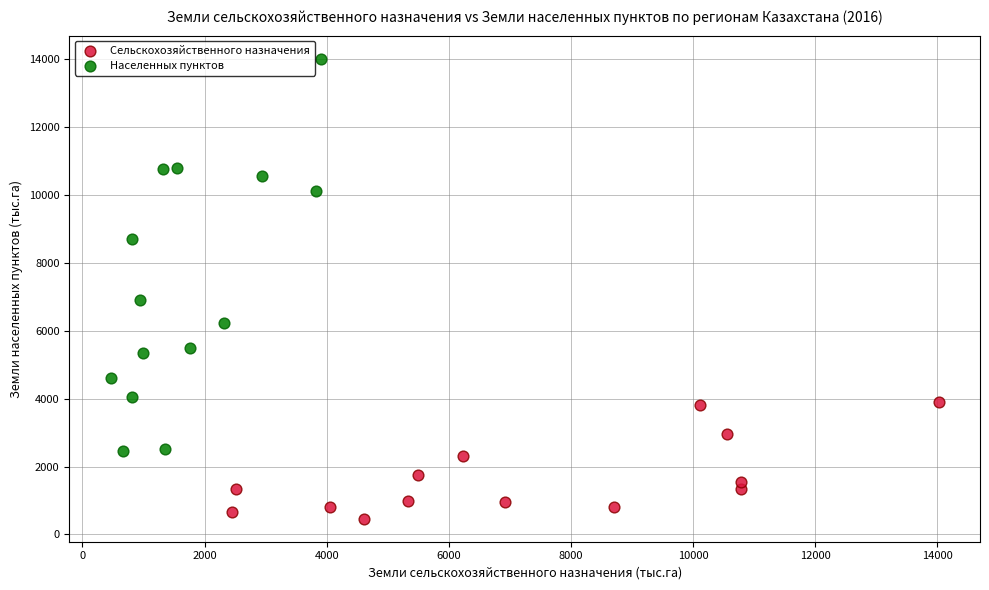

Which series reaches the maximum Y coordinate?

Населенных пунктов